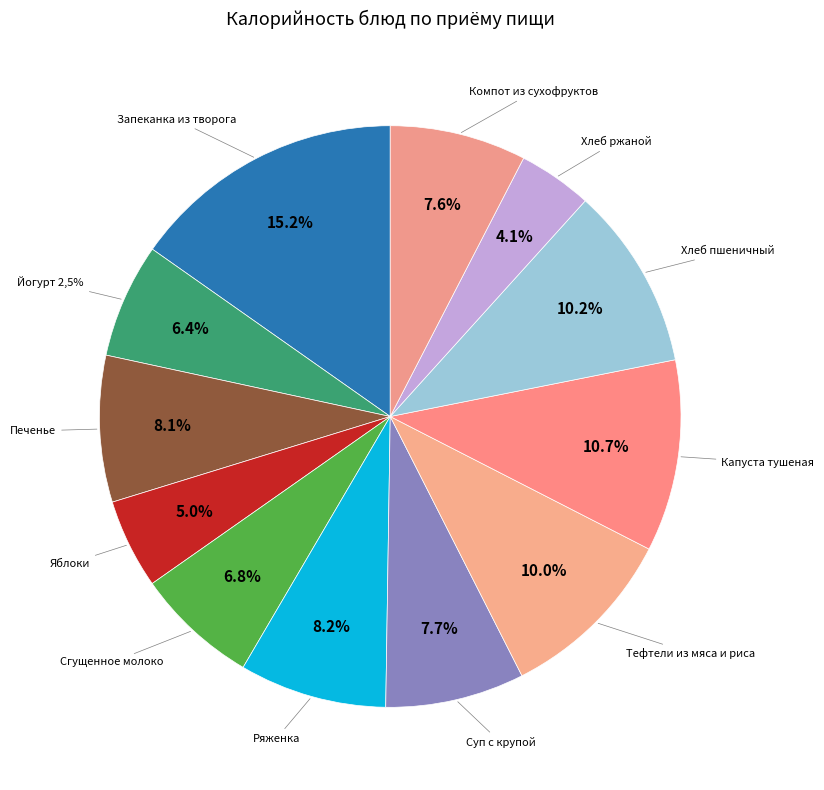

Which slice is the smallest?

Хлеб ржаной